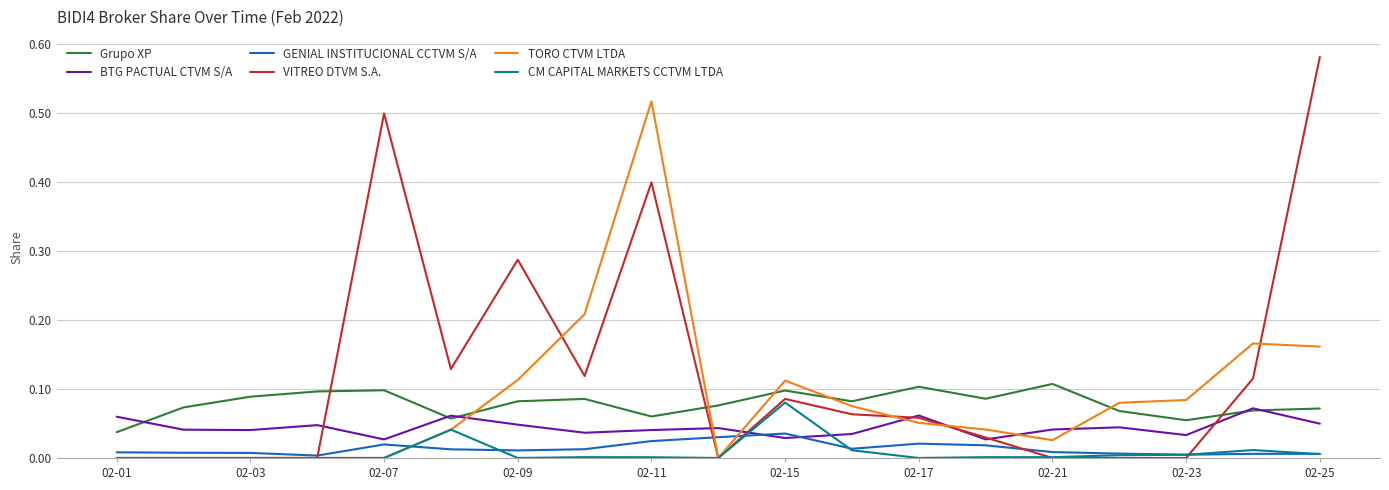

Which series has the widest spread of values?

VITREO DTVM S.A.